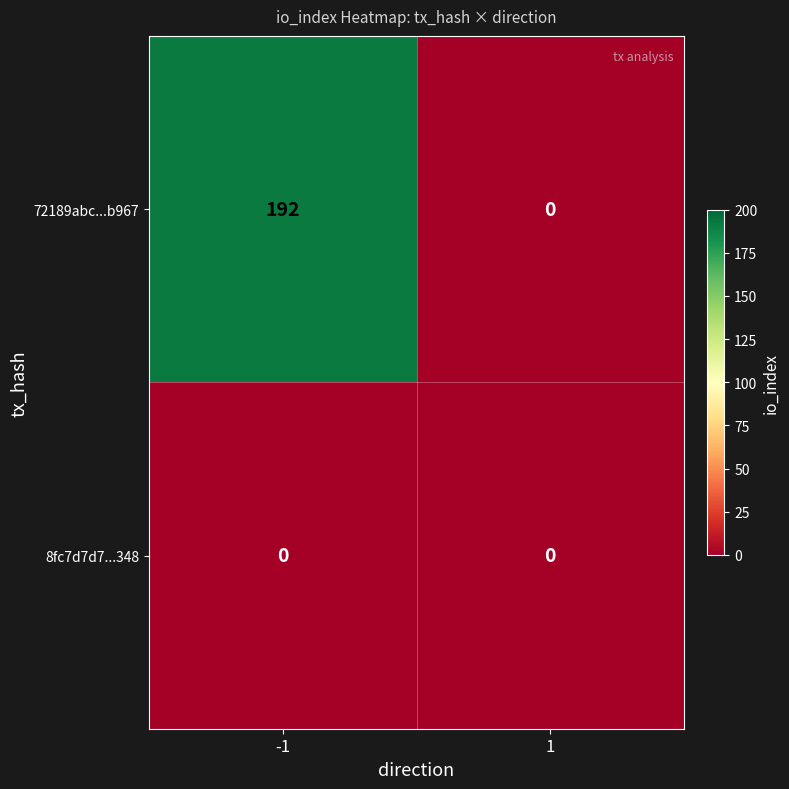

Reading right to left, list all the values displayed in this chart.

72189abc...b967: 0	192
8fc7d7d7...348: 0	0